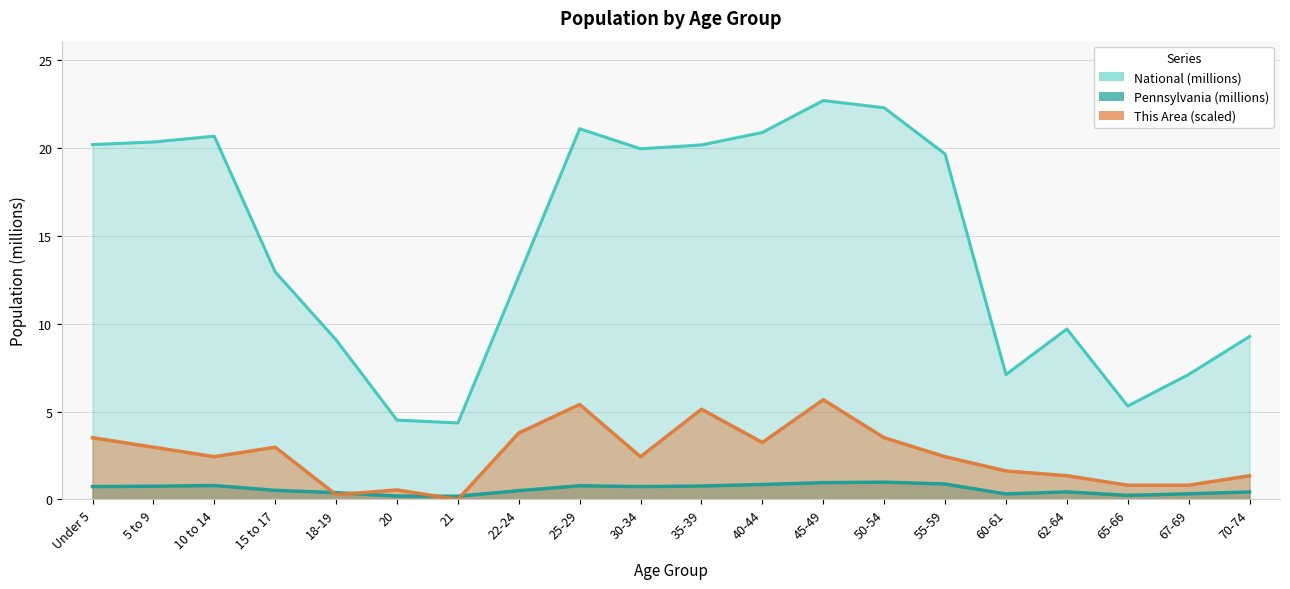

True or false: National and Pennsylvania cross at least once.

False